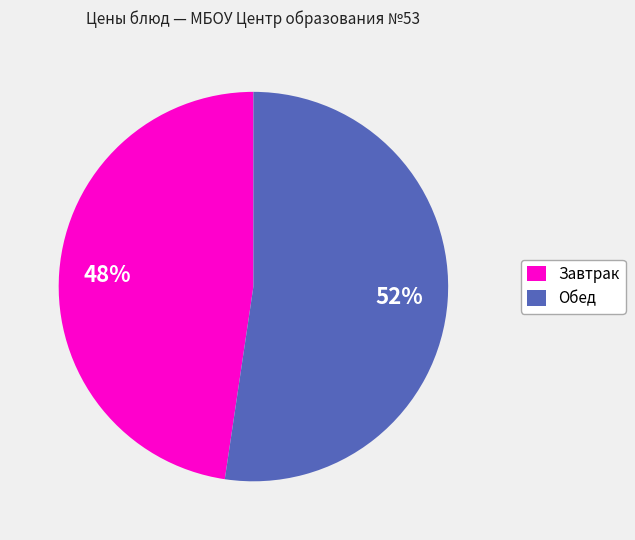

Rank the categories by value from lowest to highest.

Завтрак, Обед